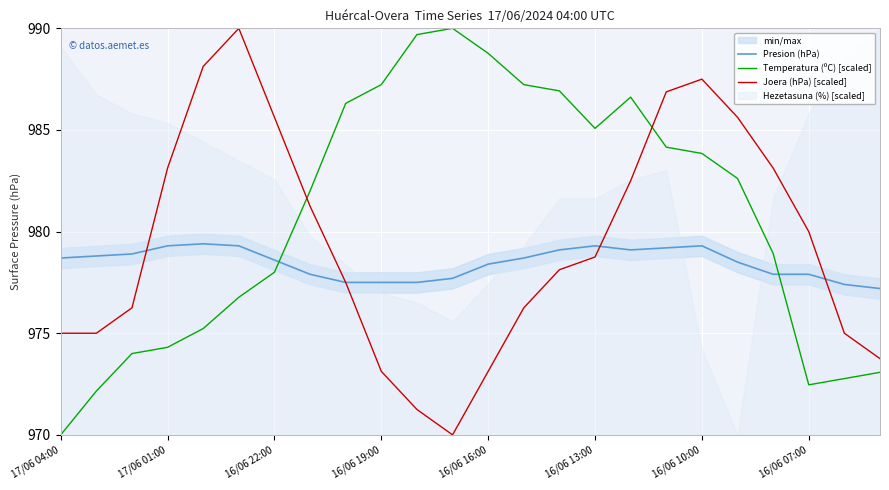

The value of Temperatura (ºC) [scaled] at 16/06 10:00 is 983.8. True or false?

True